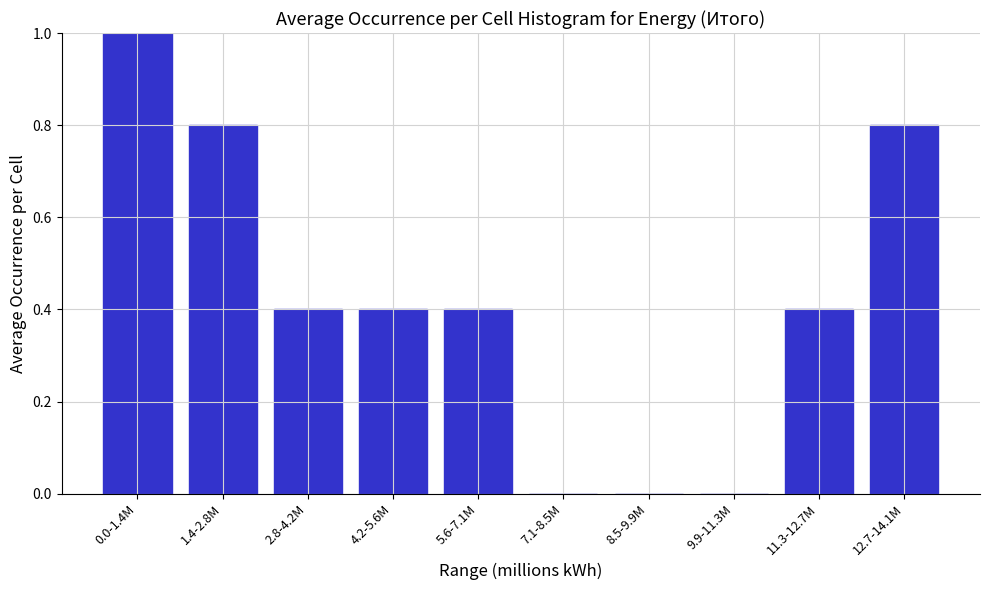

Reading left to right, list all the values displayed in this chart.

0.0-1.4M=1.0	1.4-2.8M=0.8	2.8-4.2M=0.4	4.2-5.6M=0.4	5.6-7.1M=0.4	7.1-8.5M=0.0	8.5-9.9M=0.0	9.9-11.3M=0.0	11.3-12.7M=0.4	12.7-14.1M=0.8